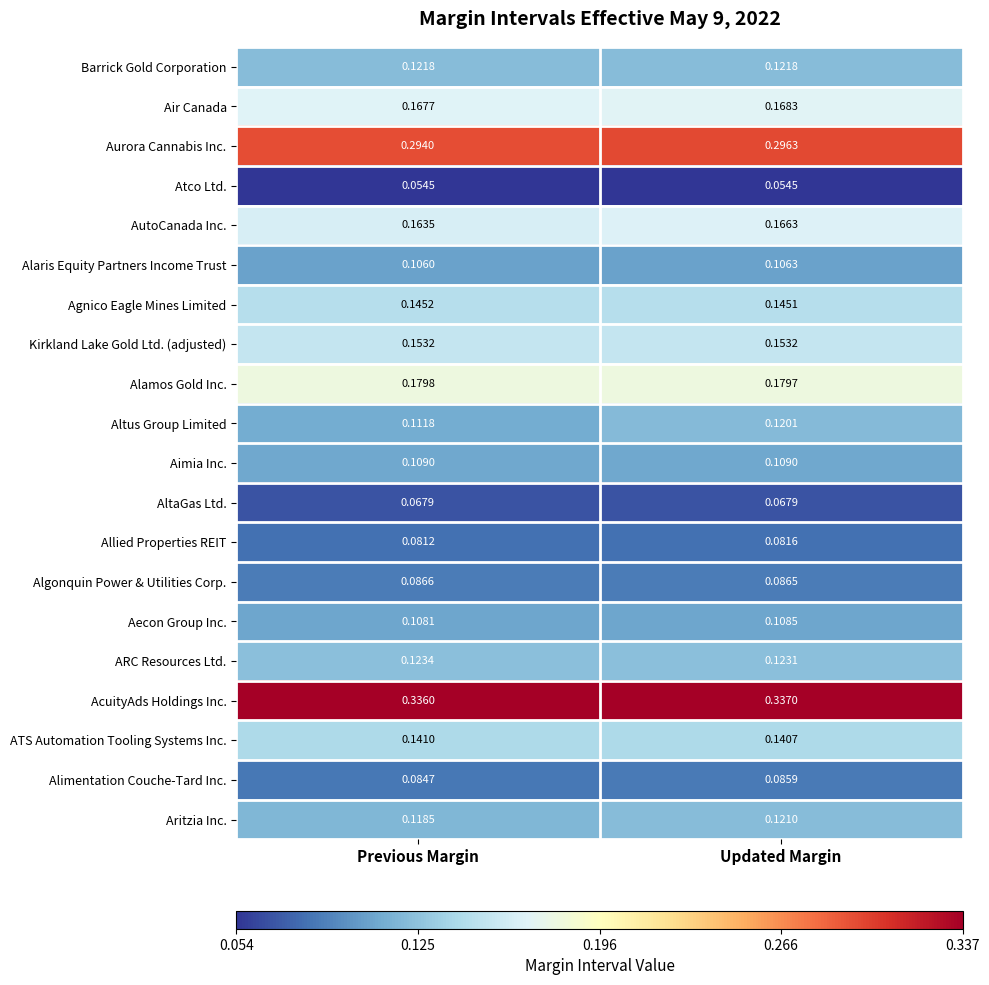

Which series has the widest spread of values?

Altus Group Limited